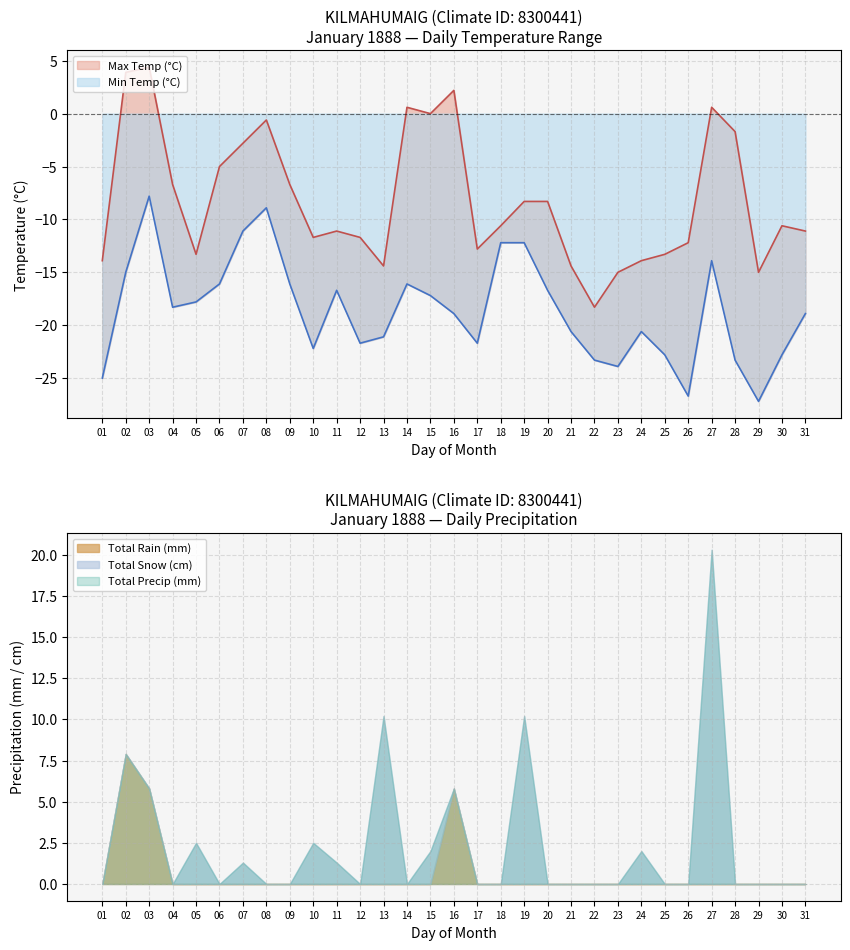

How many lines are shown in the chart?

5